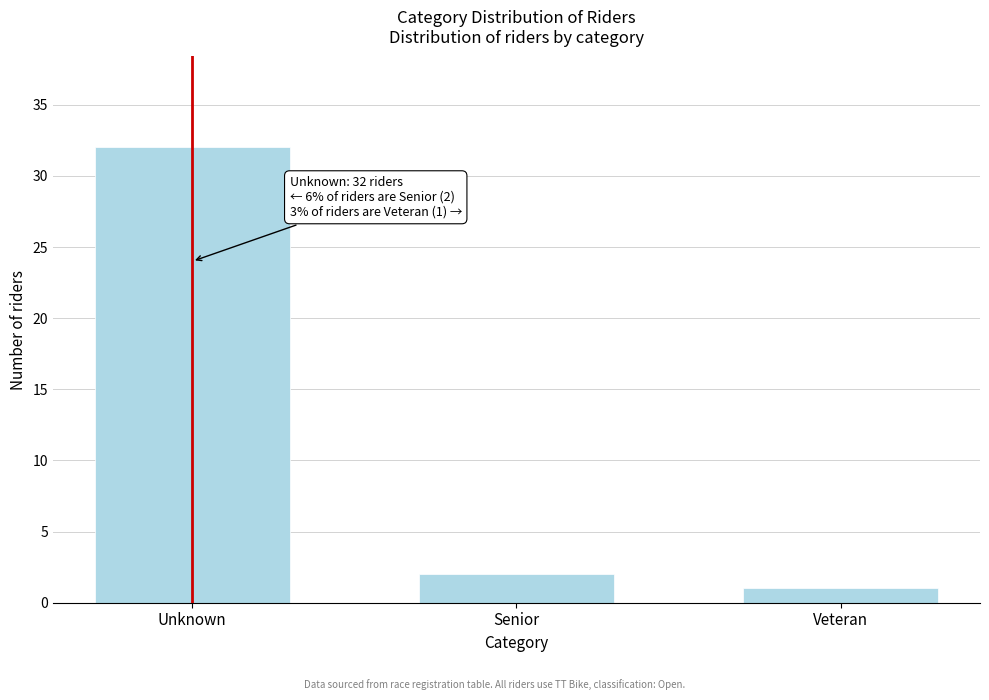

Reading right to left, extract all data points from this chart.

Veteran=1	Senior=2	Unknown=32